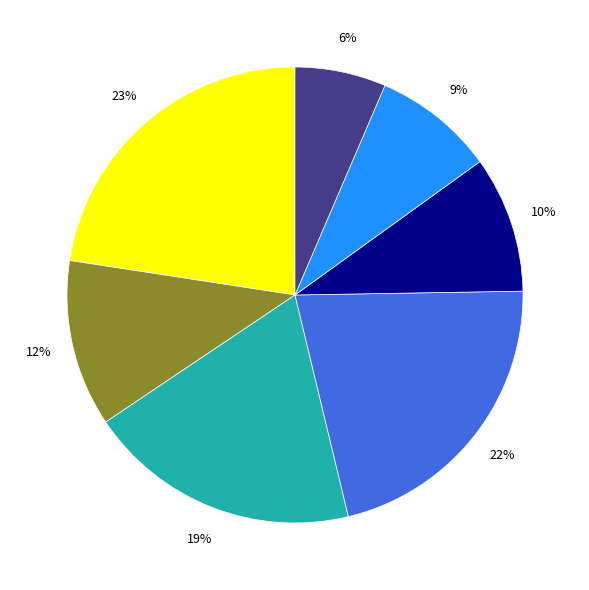

Is there any slice that represents more than half of the pie?

No